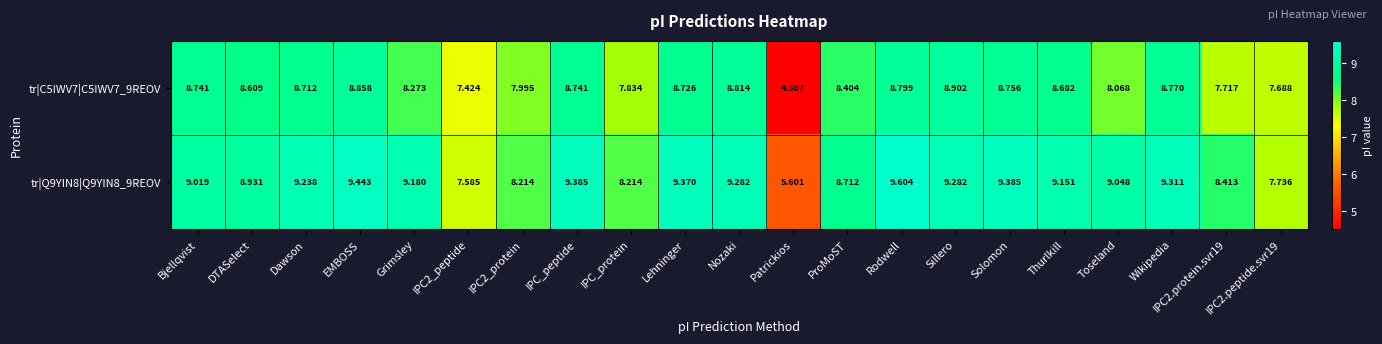

Rank the series by their average value, from lowest to highest.

tr|C5IWV7|C5IWV7_9REOV, tr|Q9YIN8|Q9YIN8_9REOV